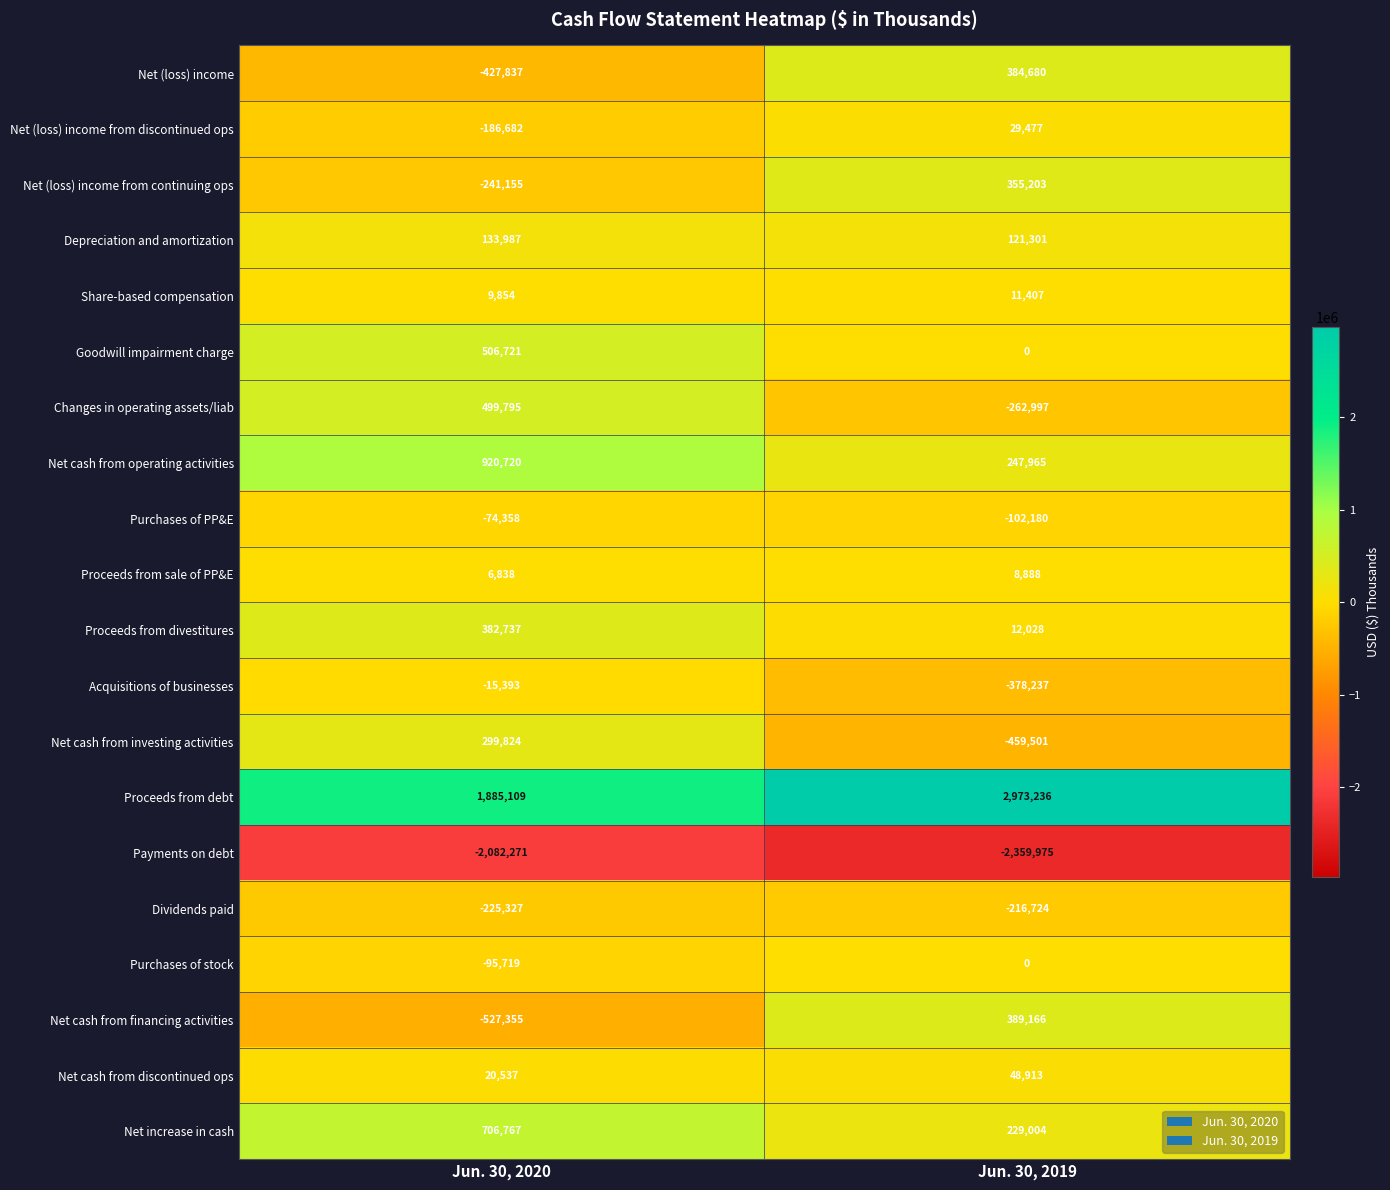

List the series in order of their peak value, highest first.

Proceeds from debt, Net cash from operating activities, Net increase in cash, Goodwill impairment charge, Changes in operating assets/liab, Net cash from financing activities, Net (loss) income, Proceeds from divestitures, Net (loss) income from continuing ops, Net cash from investing activities, Depreciation and amortization, Net cash from discontinued ops, Net (loss) income from discontinued ops, Share-based compensation, Proceeds from sale of PP&E, Purchases of stock, Acquisitions of businesses, Purchases of PP&E, Dividends paid, Payments on debt